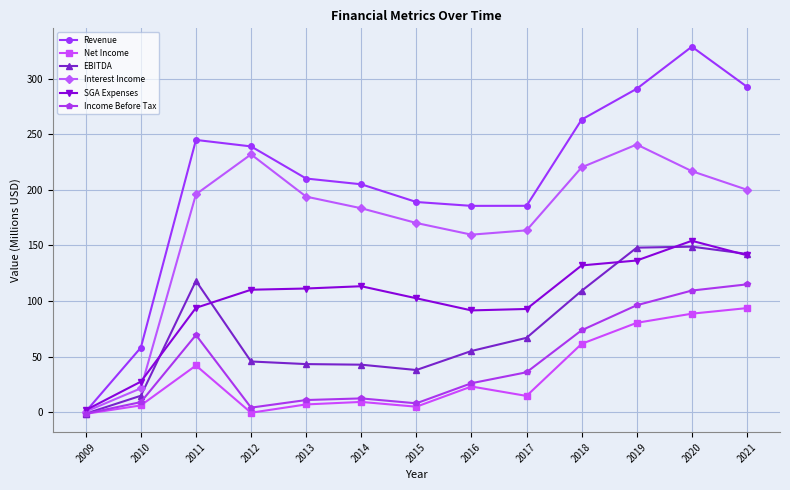

What is the value of the EBITDA point at the 7th from the left?

37.9